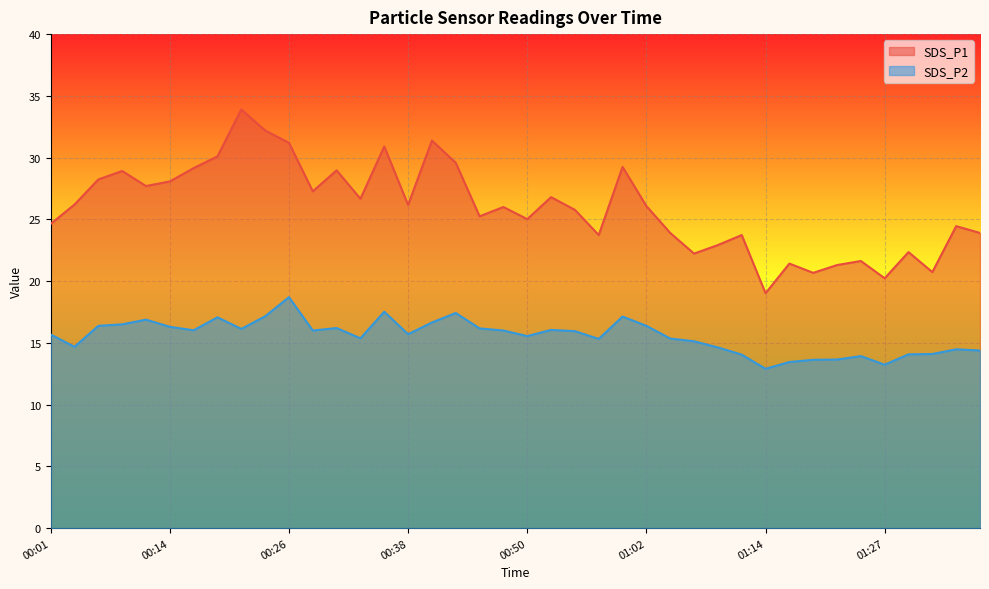

List the series in order of their peak value, highest first.

SDS_P1, SDS_P2